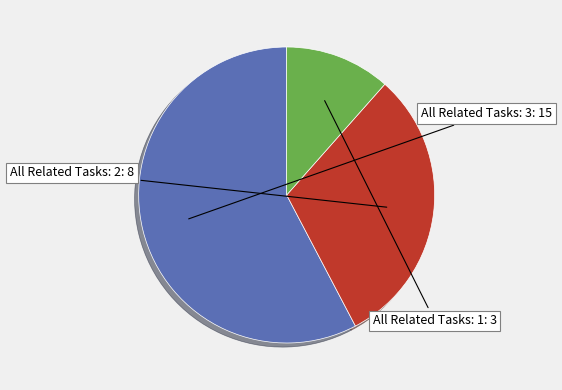

Does any single category account for the majority?

Yes